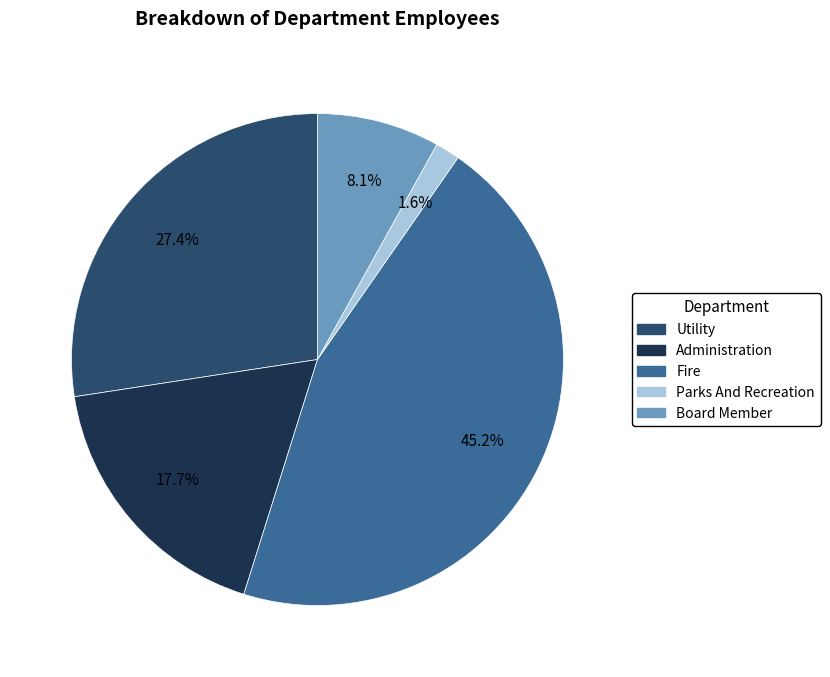

To the nearest percent, what is the difference between the Administration and Parks And Recreation slice percentages?

16%